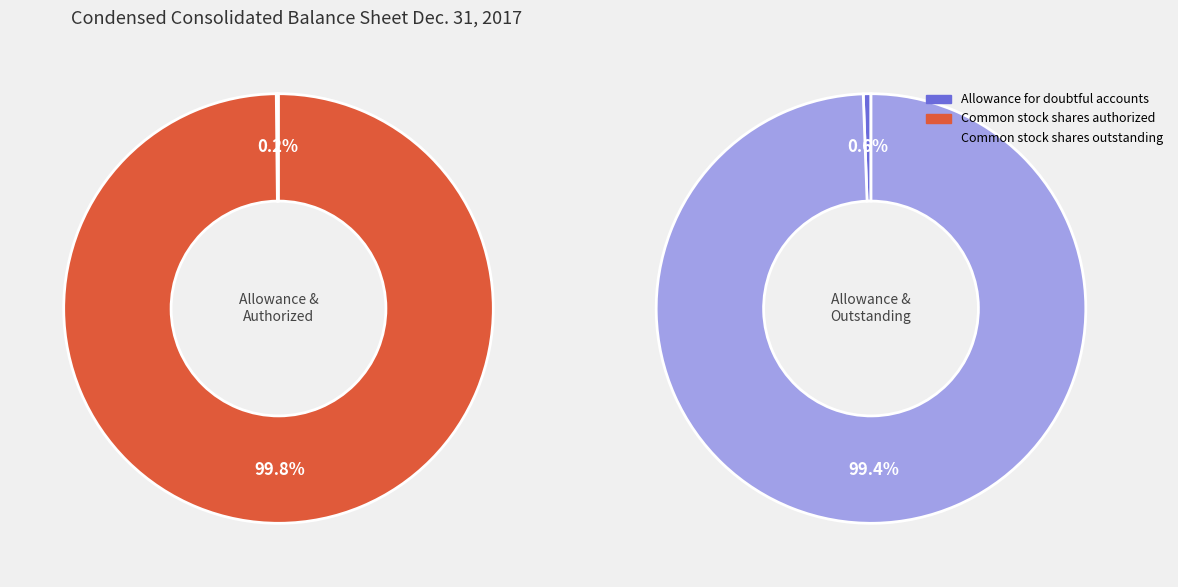

Is it true that Common stock shares authorized is 88% of the pie?

False